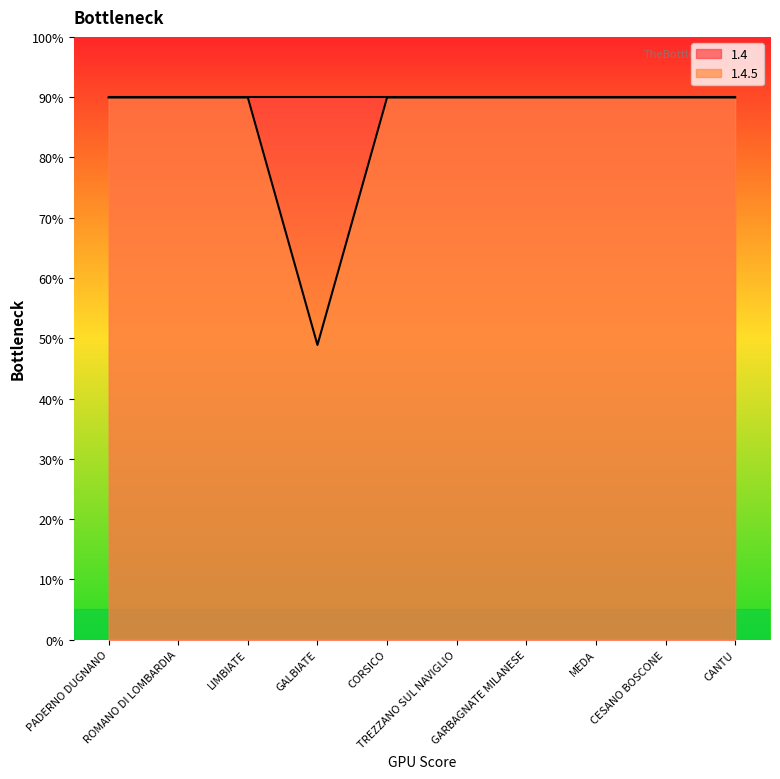

True or false: the data has more than 0 interior local peaks.

False